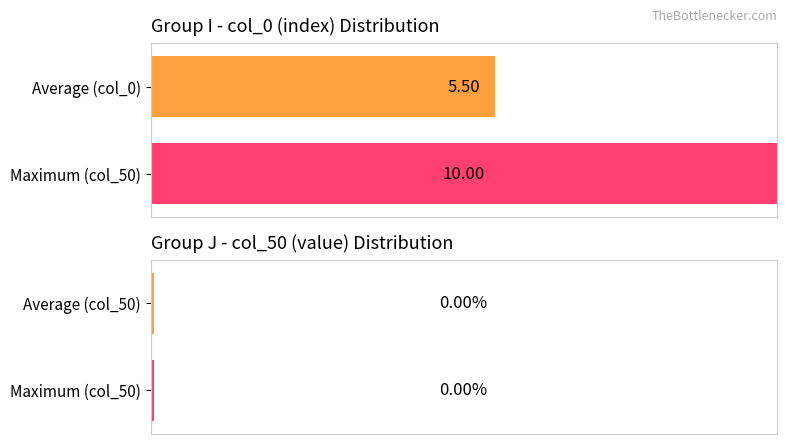

How many col_0 values are between 3 and 8?

6